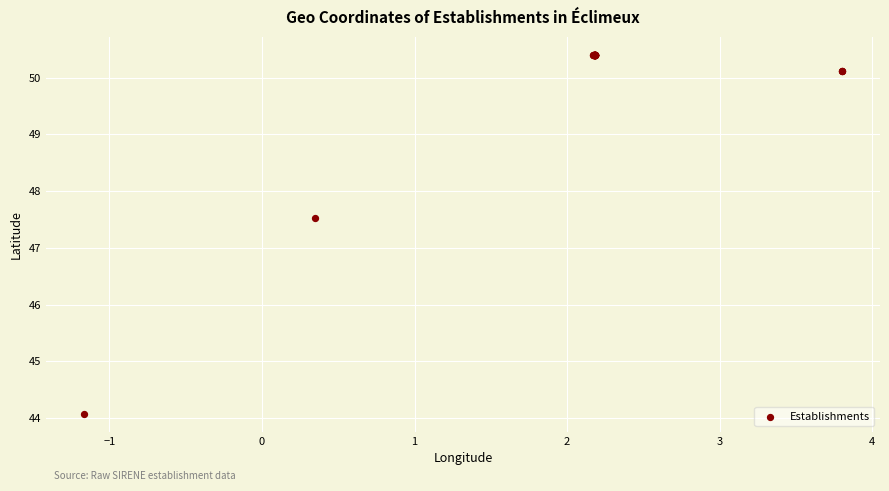

What Y value in the scatter plot is closest to 47?

47.5